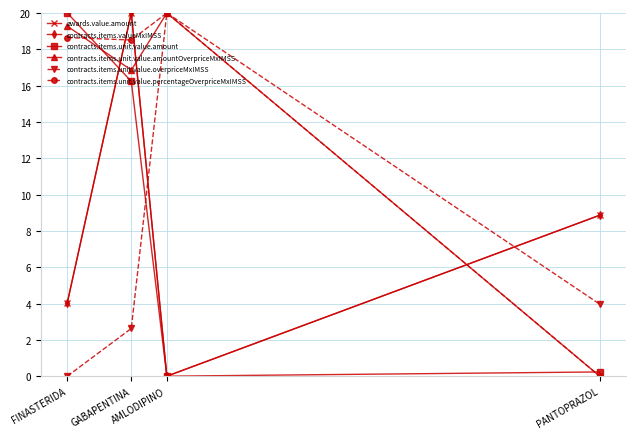

What is the sum of the contracts.items.unit.value.percentageOverpriceMxIMSS values at PANTOPRAZOL and AMLODIPINO?

20.0